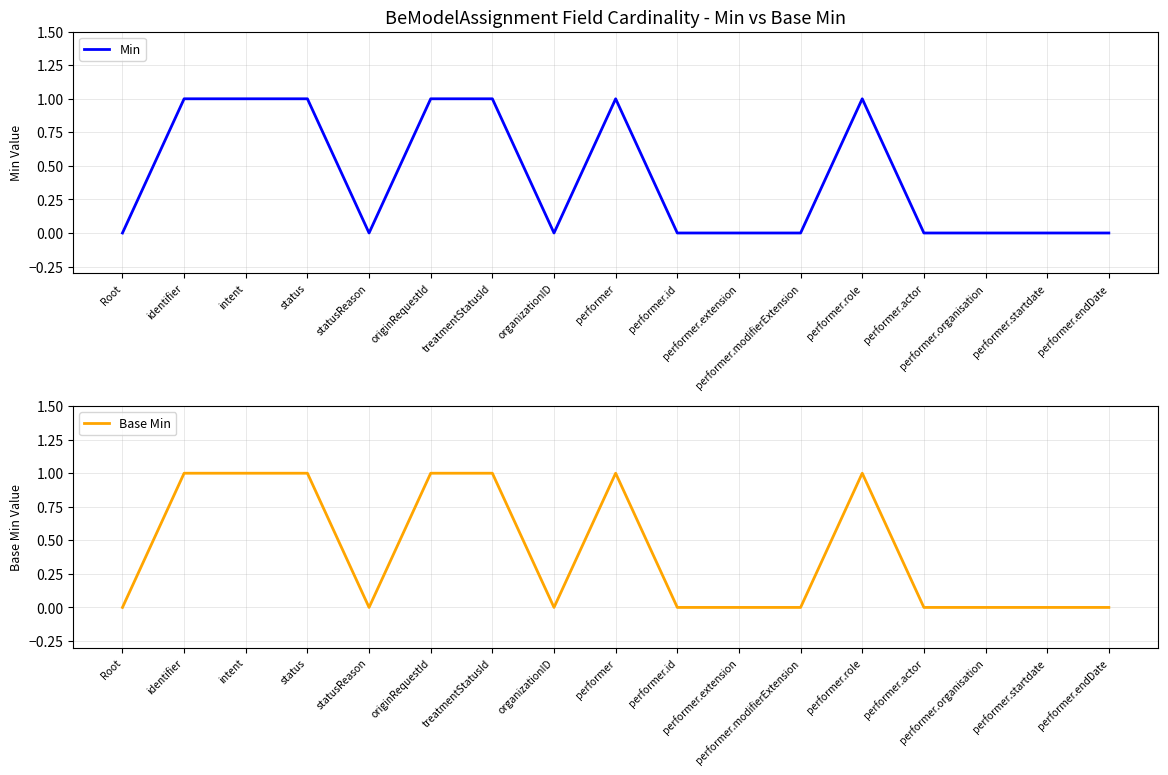

Which series has the largest range (max minus min)?

Min